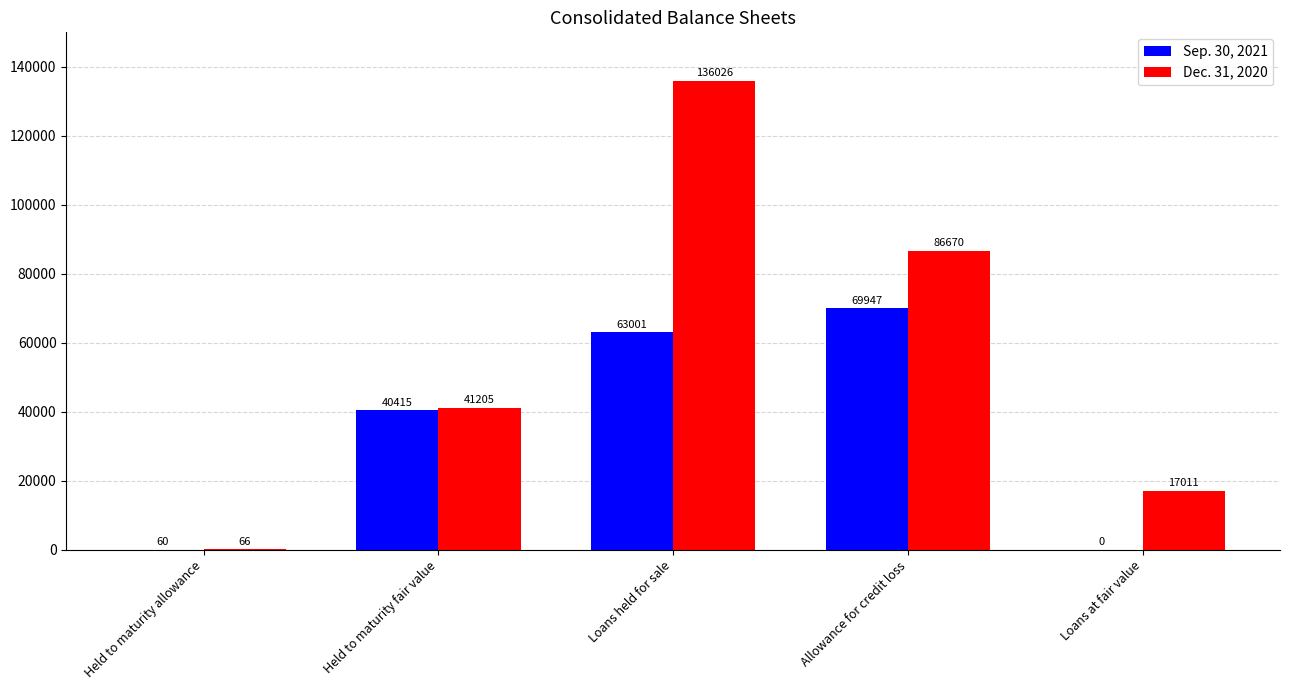

True or false: Sep. 30, 2021 has a value of 60 at Held to maturity allowance.

True